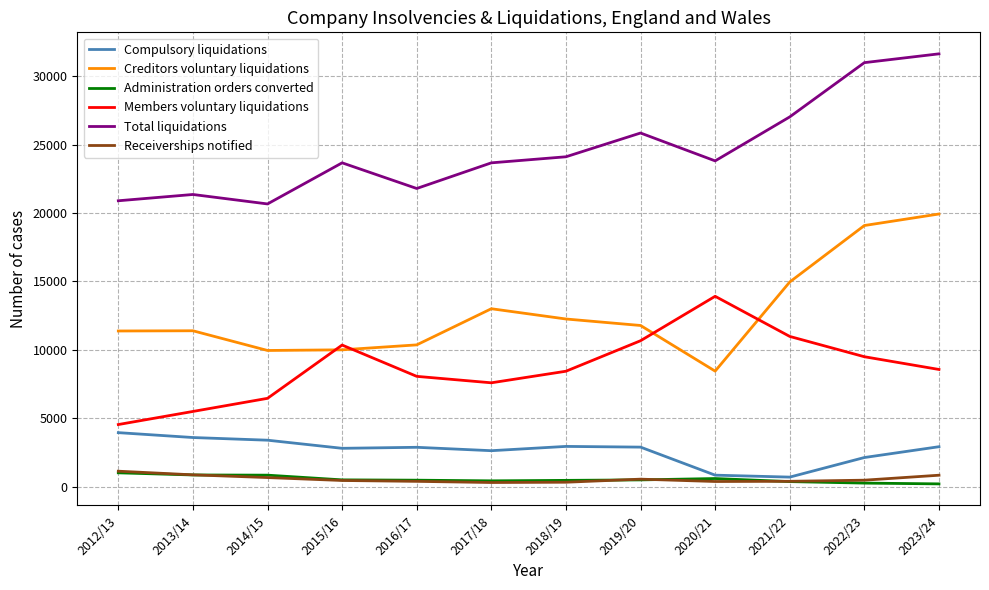

Is this an area chart (filled region under the line)?

No